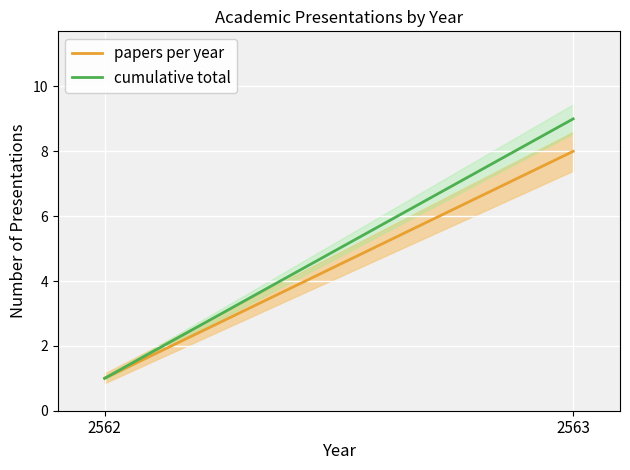

Read the papers per year value at 2563.

8